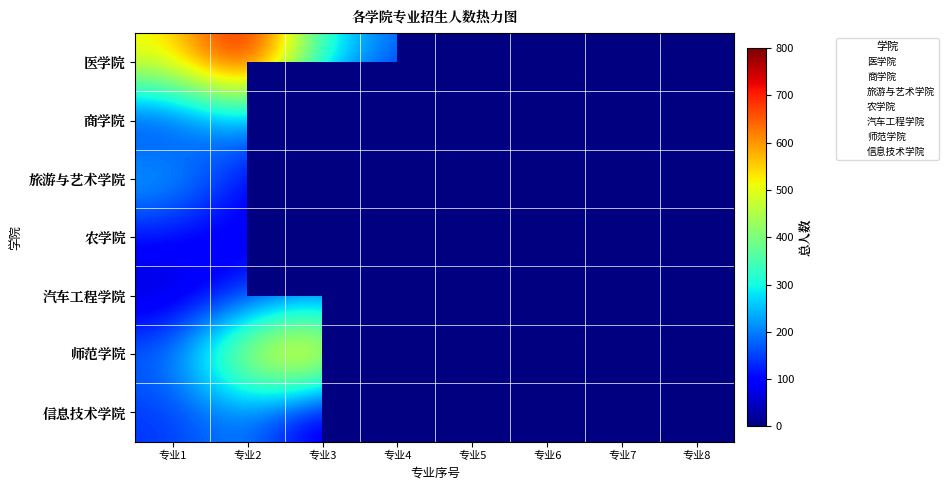

The 医学院 series shows 129.4 at 专业5. True or false?

False